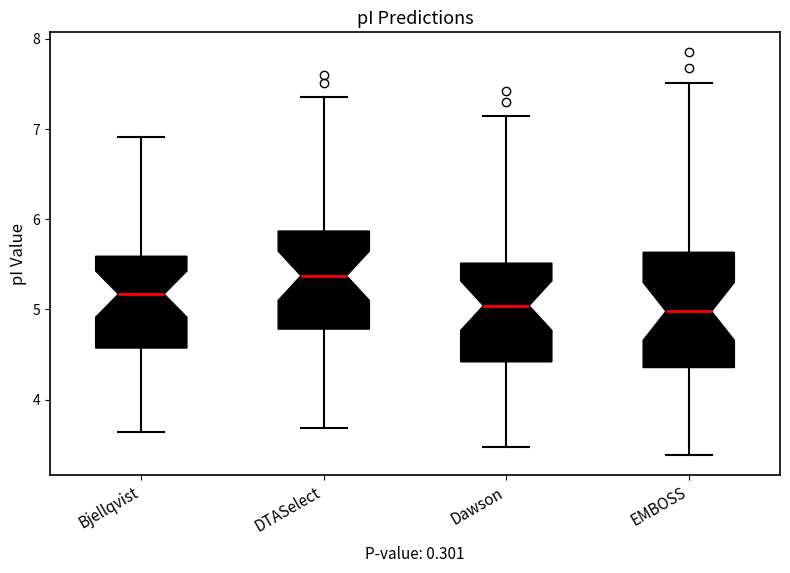

Reading left to right, read every box against the y-axis: the position of its median line, the range the box covers, and the ends of its whiskers. The values are not printed on the chart, so give them approximately, as read against the axis.

Bjellqvist: median 5.2, box 4.6 to 5.6, whiskers 3.6 to 6.9
DTASelect: median 5.4, box 4.8 to 5.9, whiskers 3.7 to 7.4
Dawson: median 5.0, box 4.4 to 5.5, whiskers 3.5 to 7.1
EMBOSS: median 5.0, box 4.4 to 5.6, whiskers 3.4 to 7.5